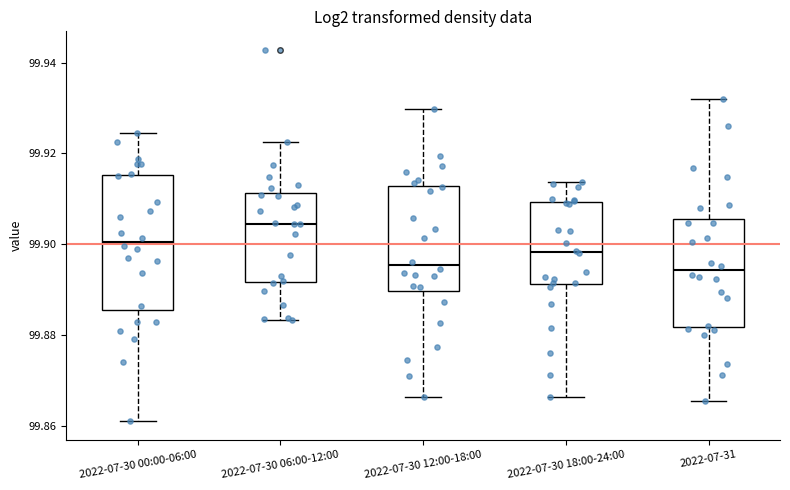

Which box's median line is the highest?

2022-07-30 06:00-12:00